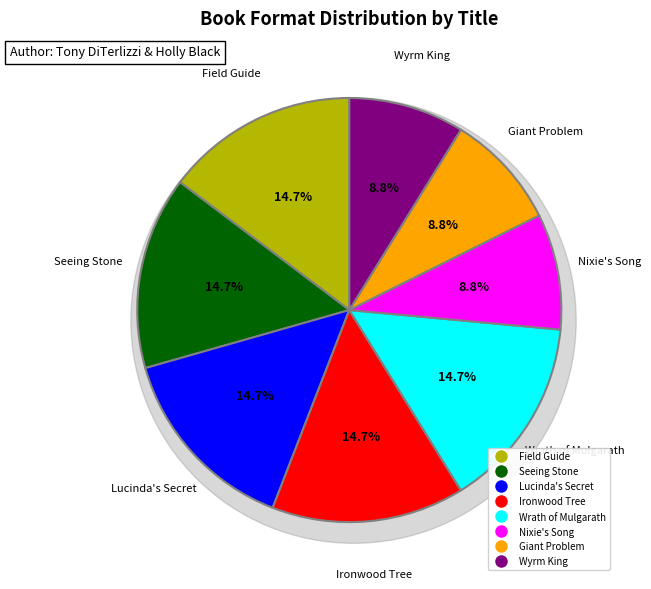

What portion of the pie excludes Nixie's Song?

91.2%